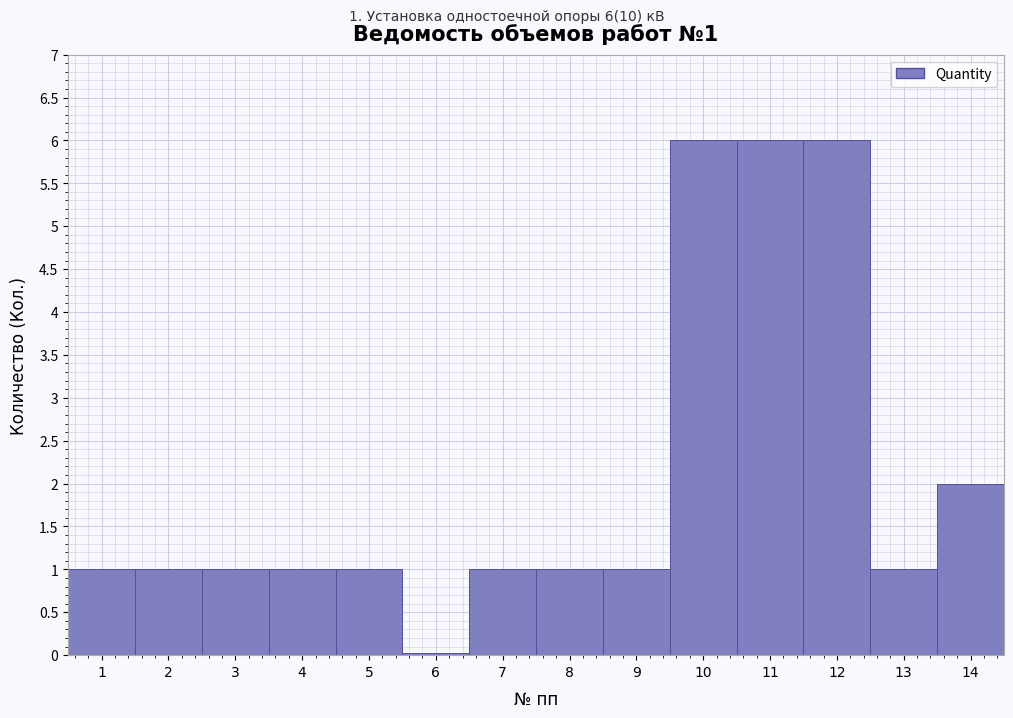

At which label is the value closest to 3?

14